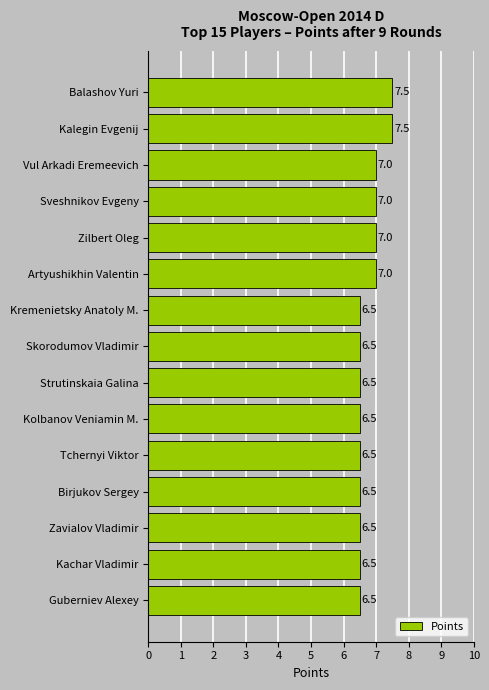

What is the greatest value displayed?

7.5